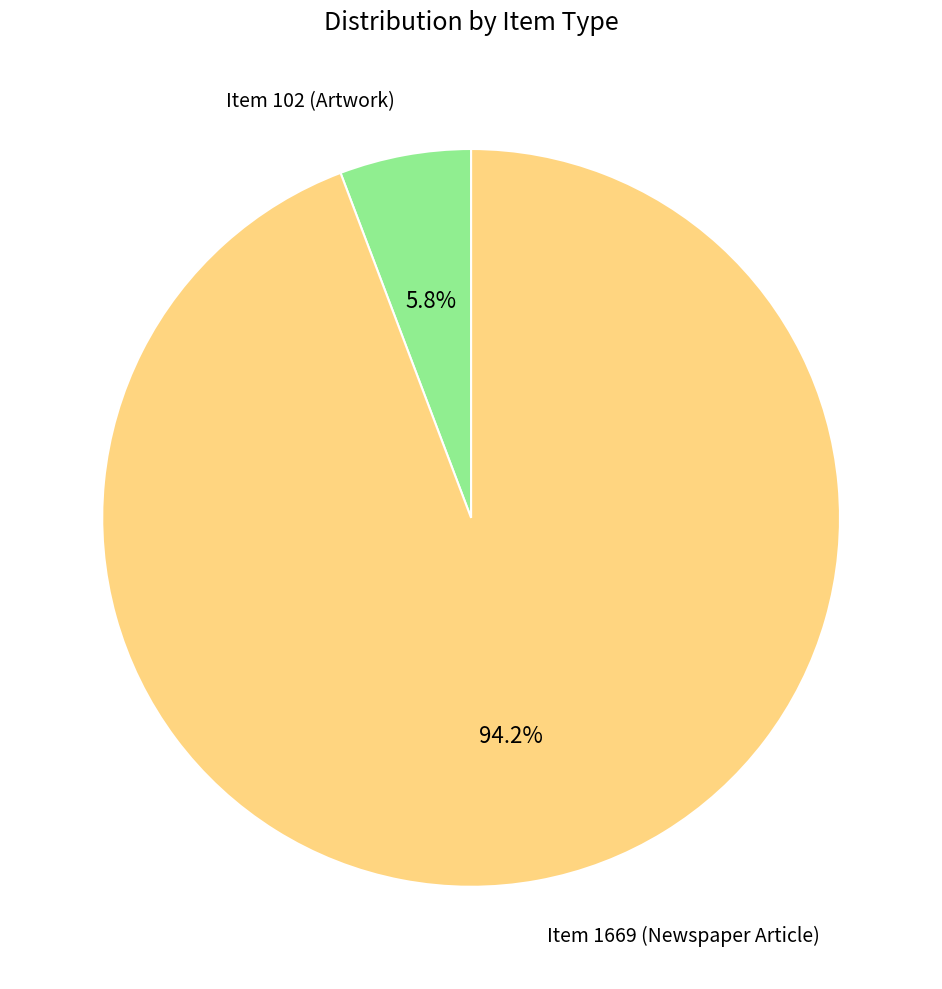

Does any single category account for the majority?

Yes